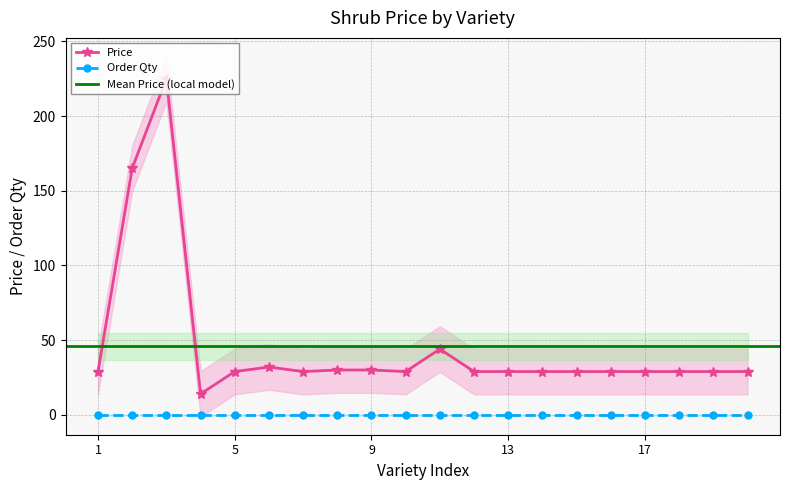

True or false: Price has more than 0 points higher than both neighbors.

True